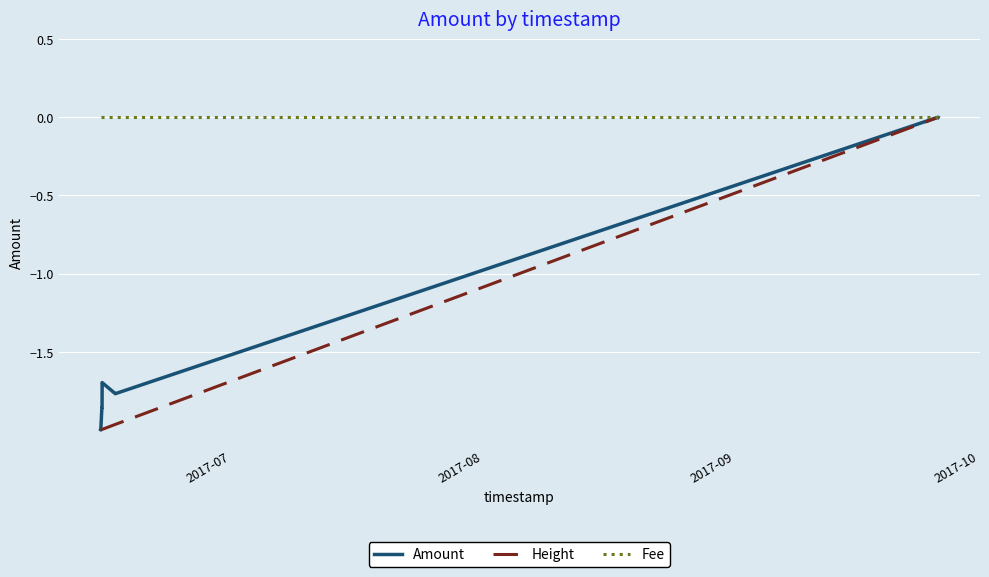

Which series has the largest total across all categories?

Fee